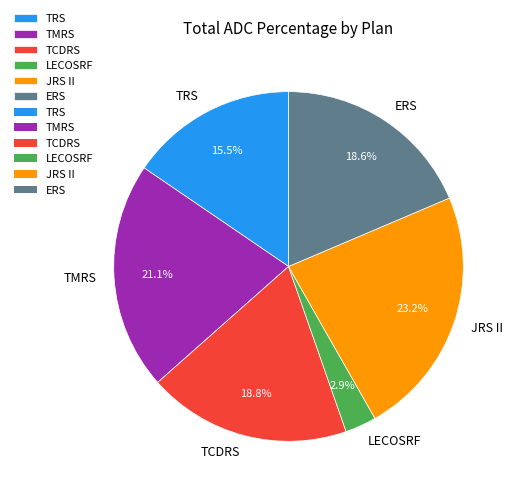

Is the sum of LECOSRF and TMRS greater than half?

No